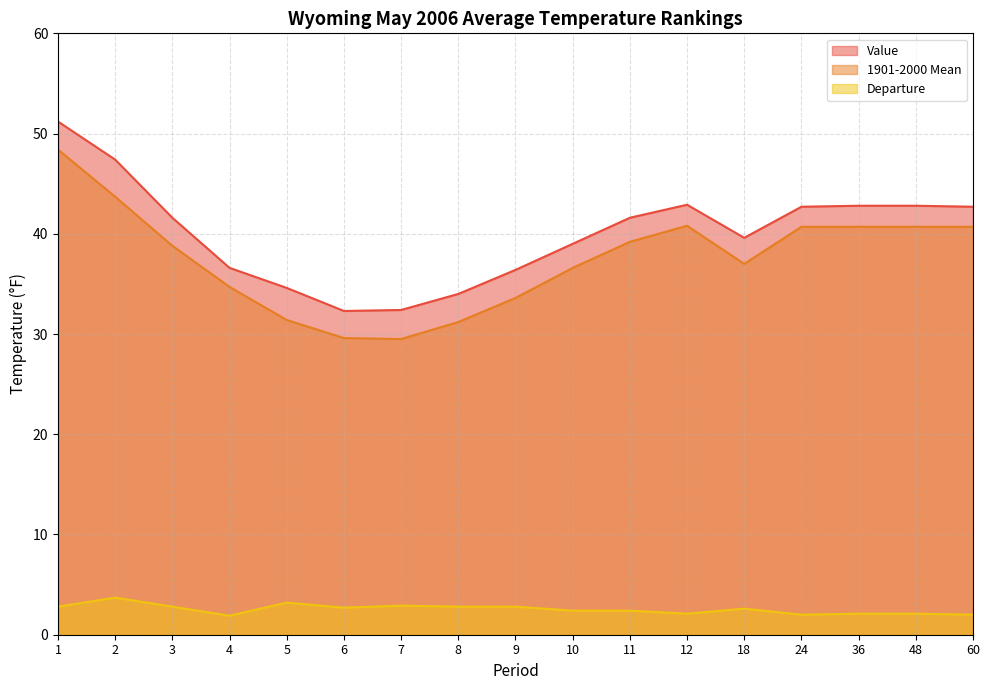

Reading left to right, extract all data points from this chart.

Value: 51.2	47.4	41.6	36.6	34.6	32.3	32.4	34.0	36.4	39.0	41.6	42.9	39.6	42.7	42.8	42.8	42.7
1901-2000 Mean: 48.4	43.7	38.8	34.7	31.4	29.6	29.5	31.2	33.6	36.6	39.2	40.8	37.0	40.7	40.7	40.7	40.7
Departure: 2.8	3.7	2.8	1.9	3.2	2.7	2.9	2.8	2.8	2.4	2.4	2.1	2.6	2.0	2.1	2.1	2.0